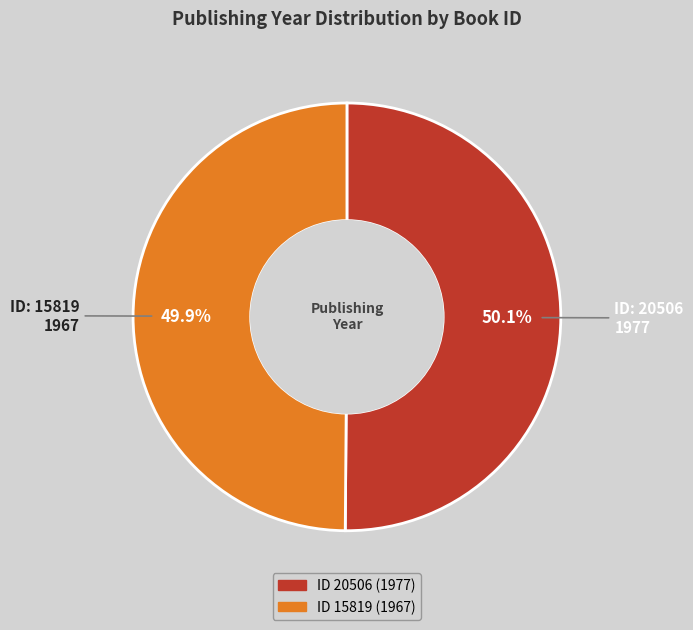

Is there any slice that represents more than half of the pie?

Yes